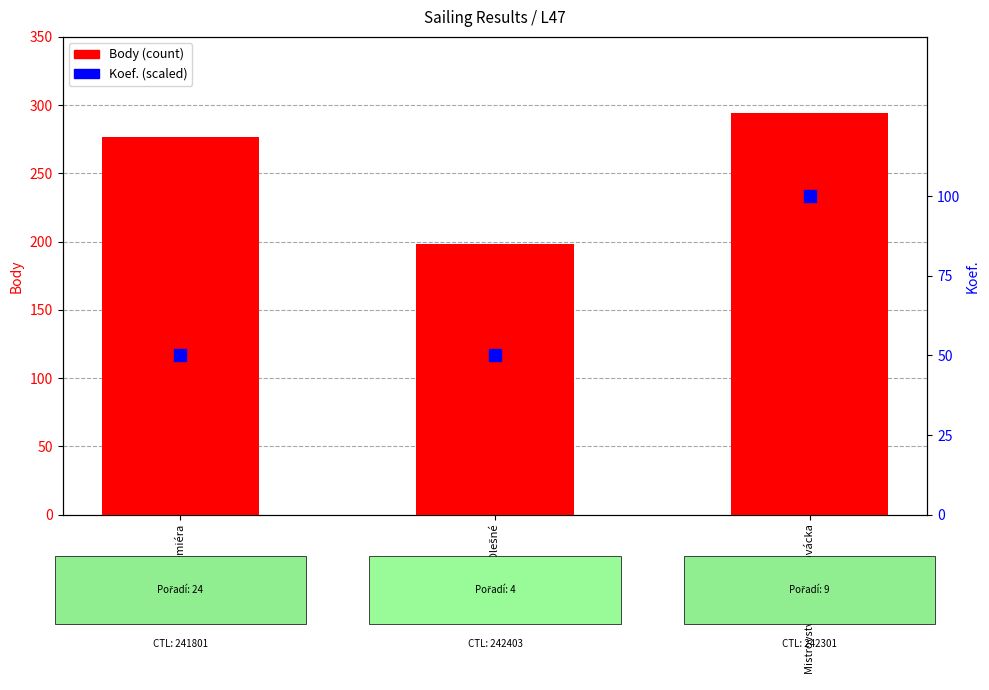

Which series has the largest total across all categories?

Body